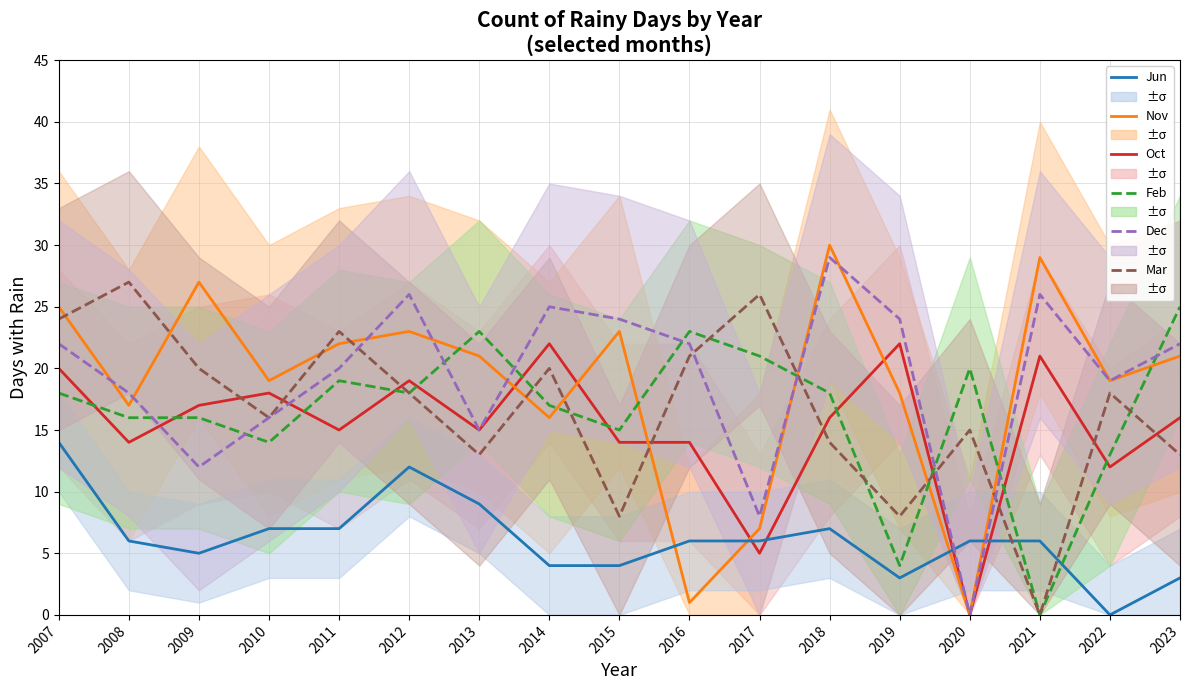

At which label does Dec first exceed 22?

2012